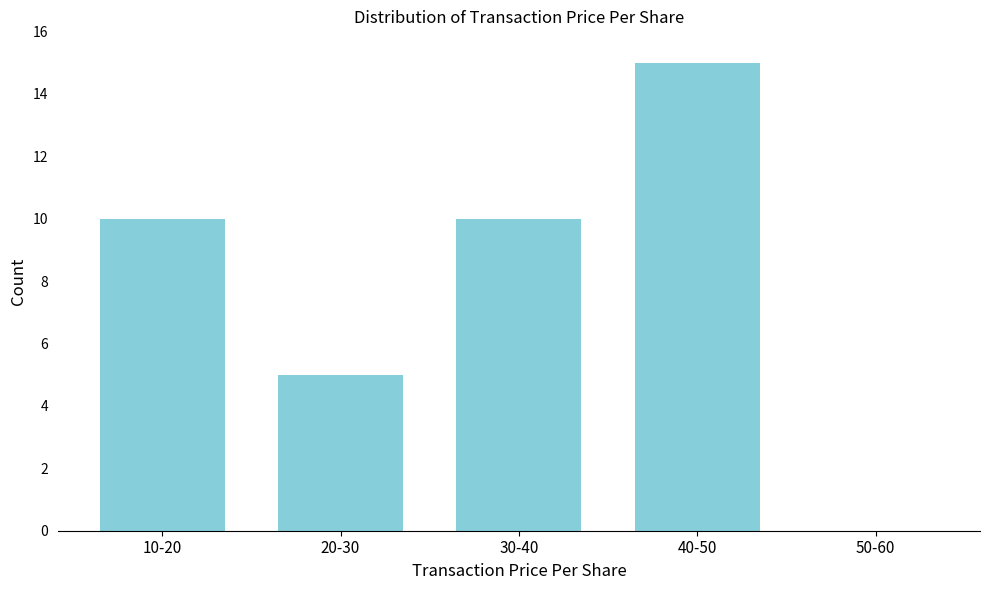

Reading left to right, transcribe all the data shown in this chart.

10-20=10	20-30=5	30-40=10	40-50=15	50-60=0